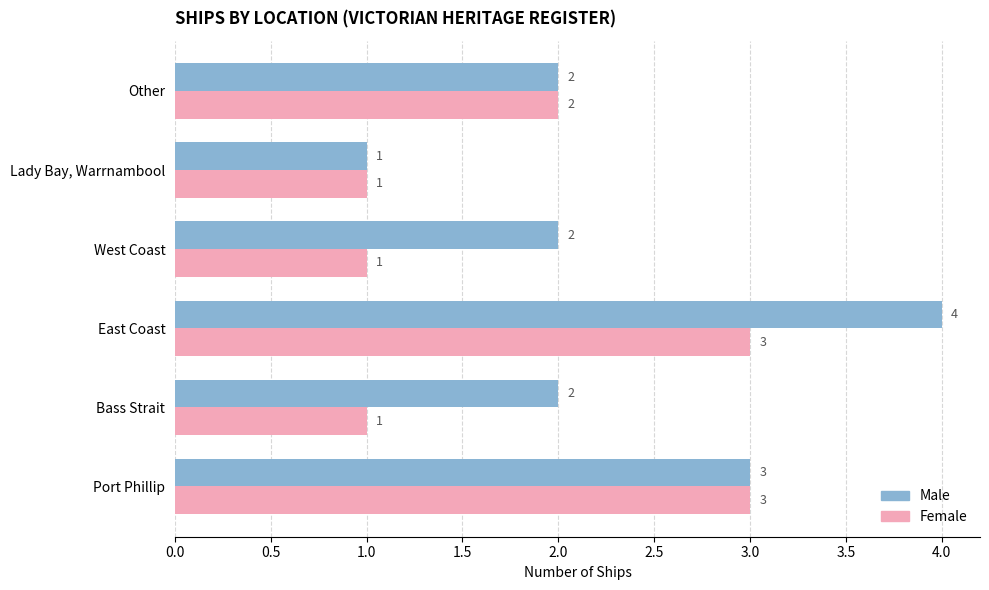

Where is Female nearest to the value 2?

Other